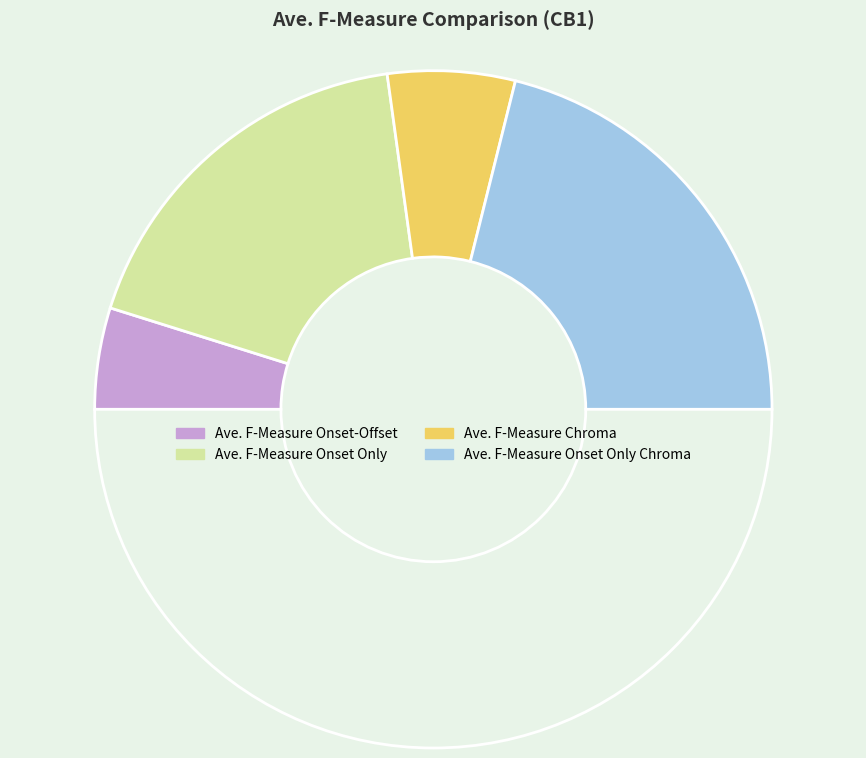

Which slice is the smallest?

Ave. F-Measure Onset-Offset